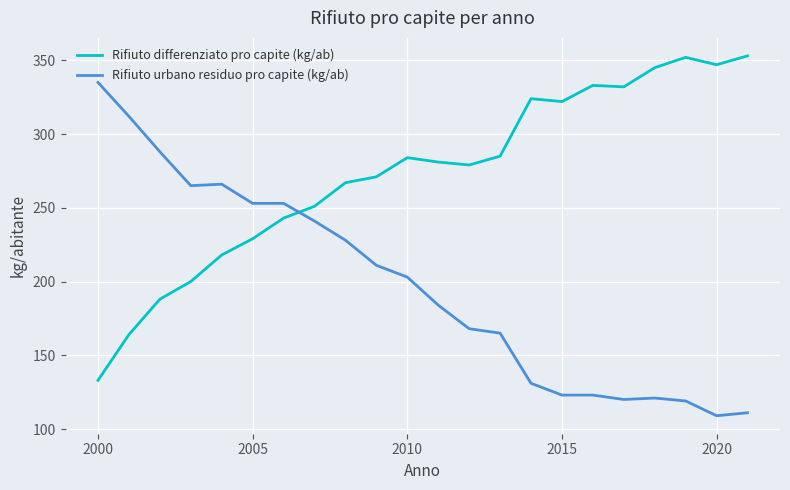

Does the chart display data point markers on the line(s)?

No